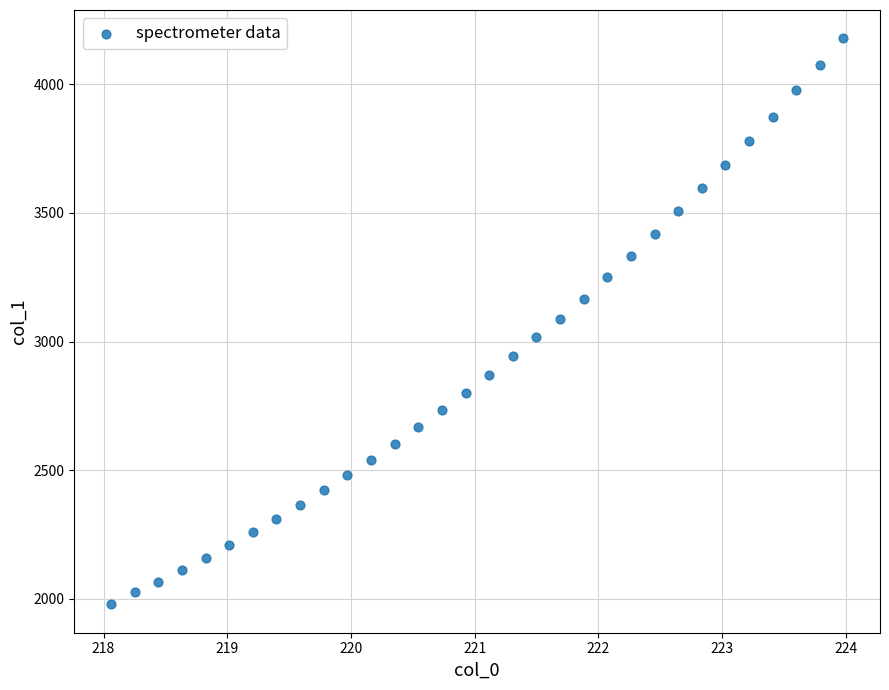

What is the range of Y values (max minus min)?

2201.7